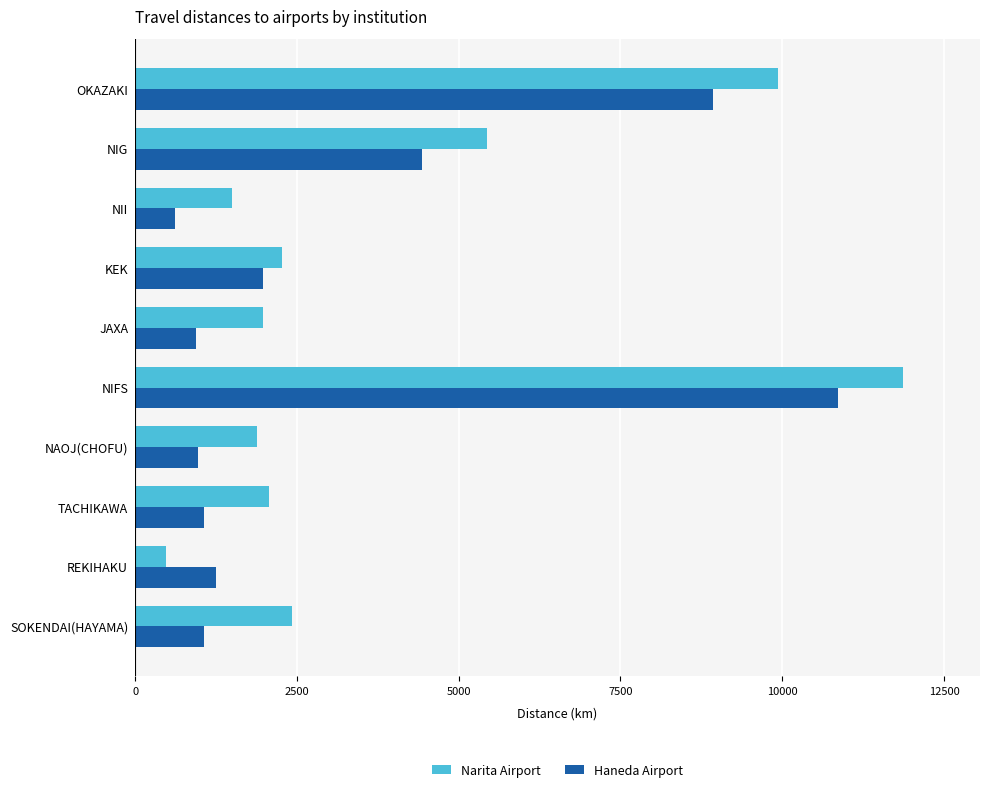

Is it true that Haneda Airport equals 4430 at NIG?

True